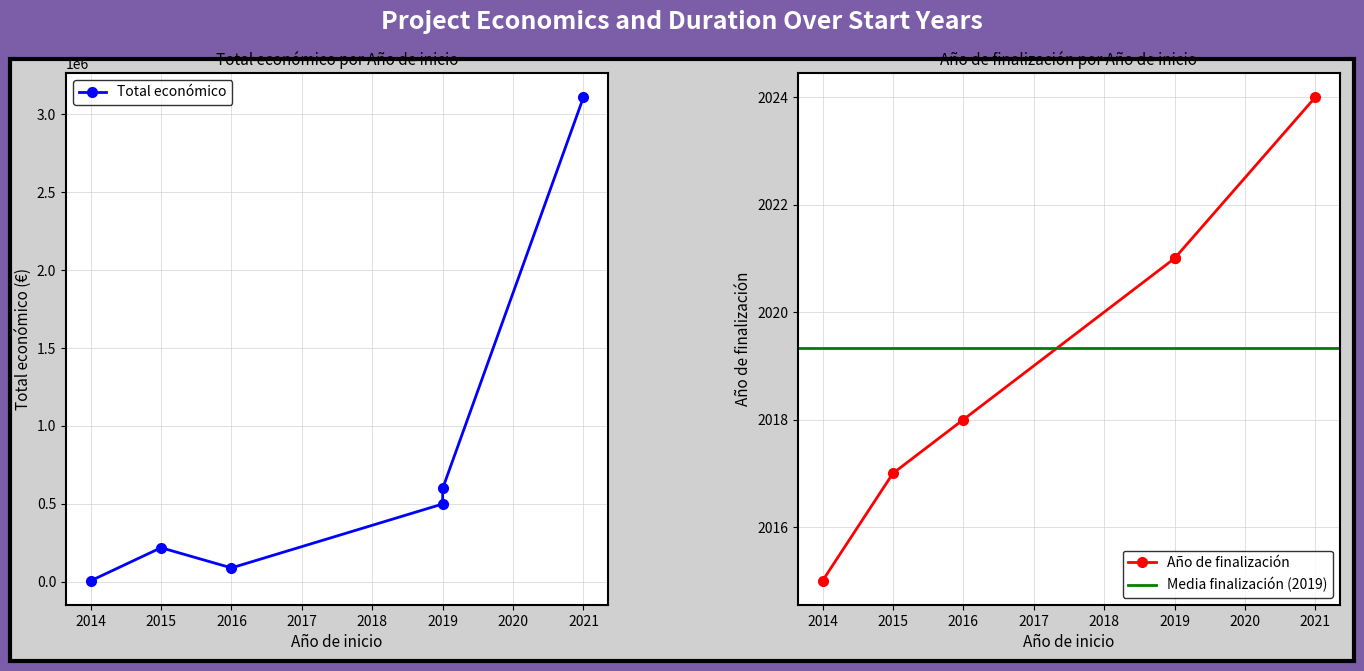

How many lines are shown in the chart?

2